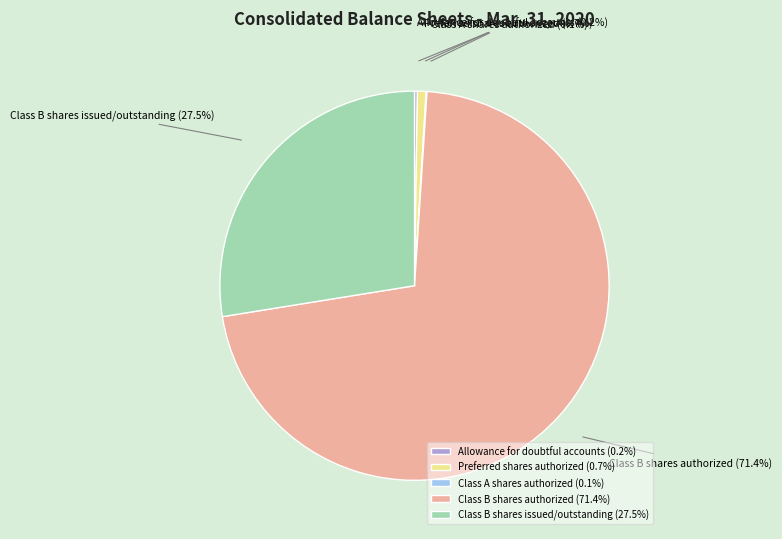

What percentage is the Preferred shares authorized slice, to the nearest percent?

1%